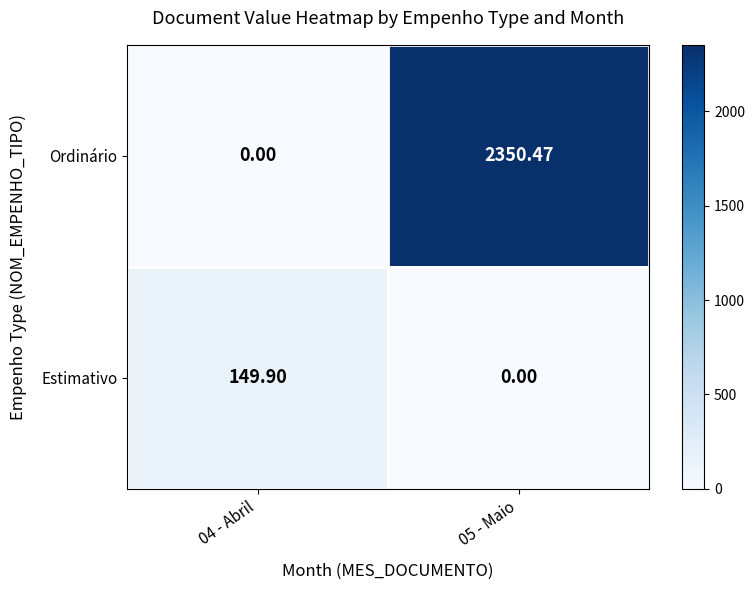

Which series has the largest total across all categories?

Ordinário